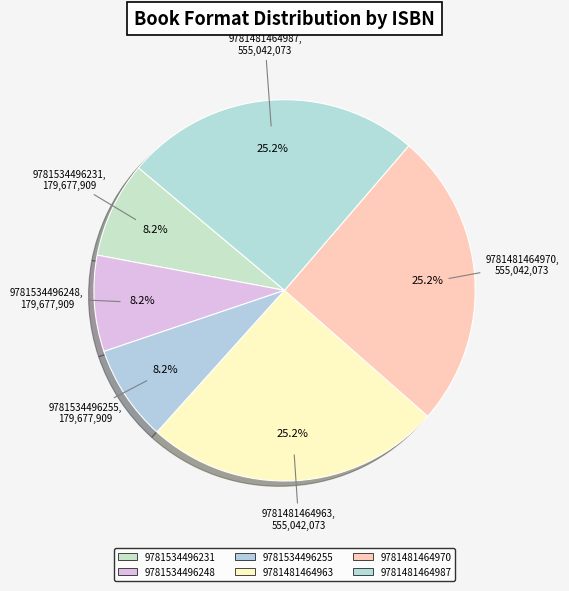

Is it true that 9781481464963 is 14% of the pie?

False